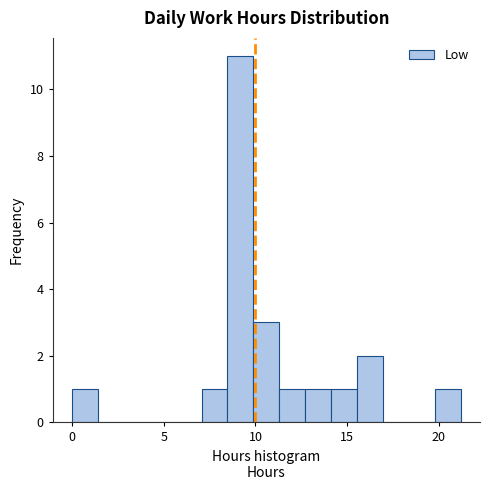

Around what value on the x-axis is the tallest bar? Give the approximate position of its centre, as read against the axis.

9.0